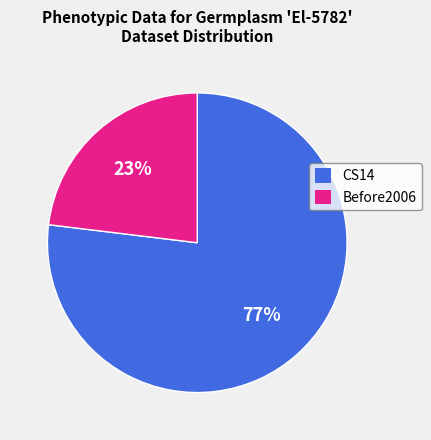

What percentage is the CS14 slice, to the nearest percent?

77%